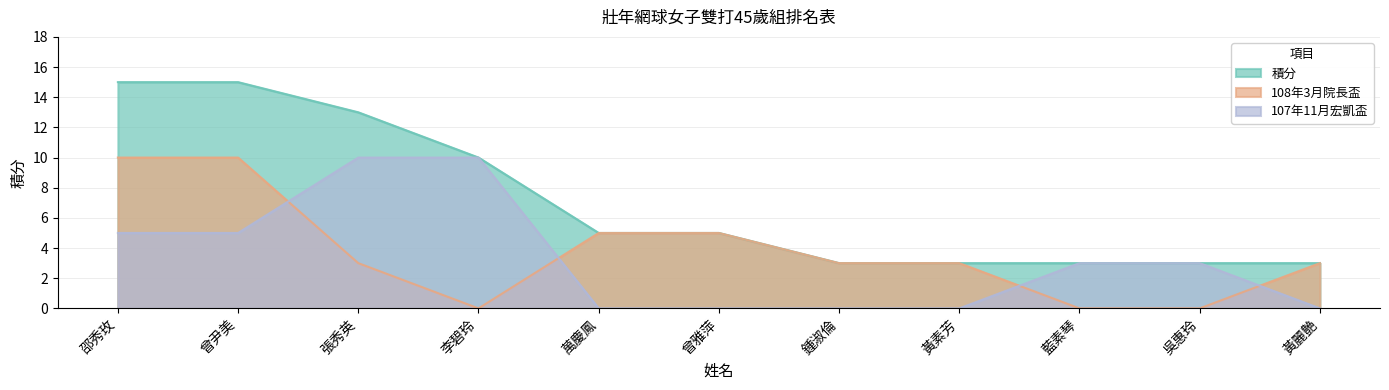

True or false: 積分 has a value of 3 at 曾雅萍.

False